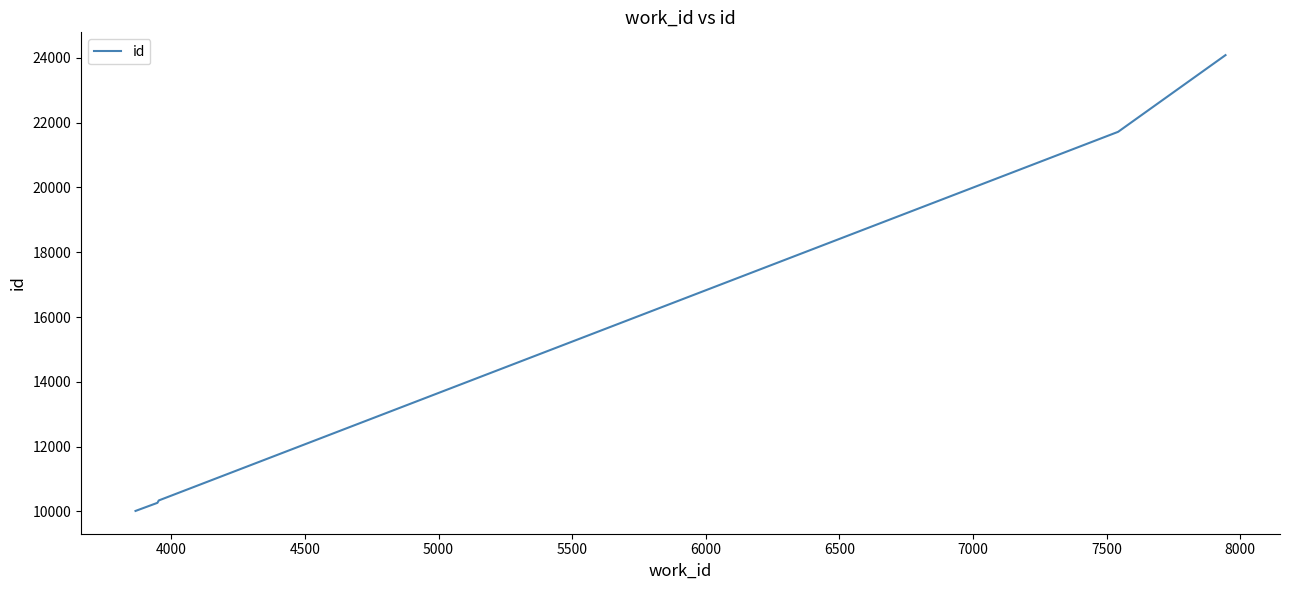

What is the maximum value shown in the chart?

24087